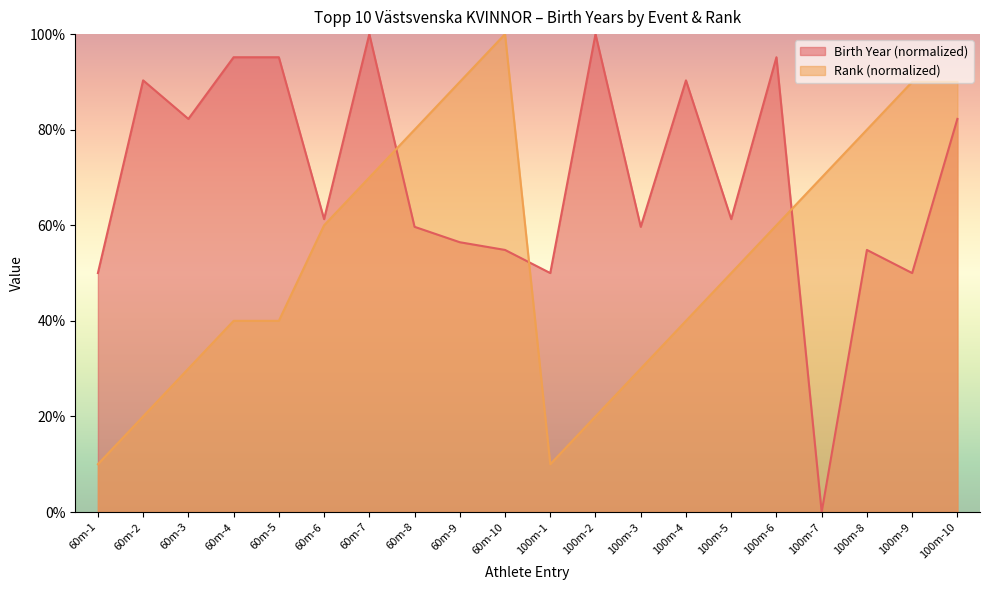

True or false: Birth Year and Rank intersect in this chart.

True